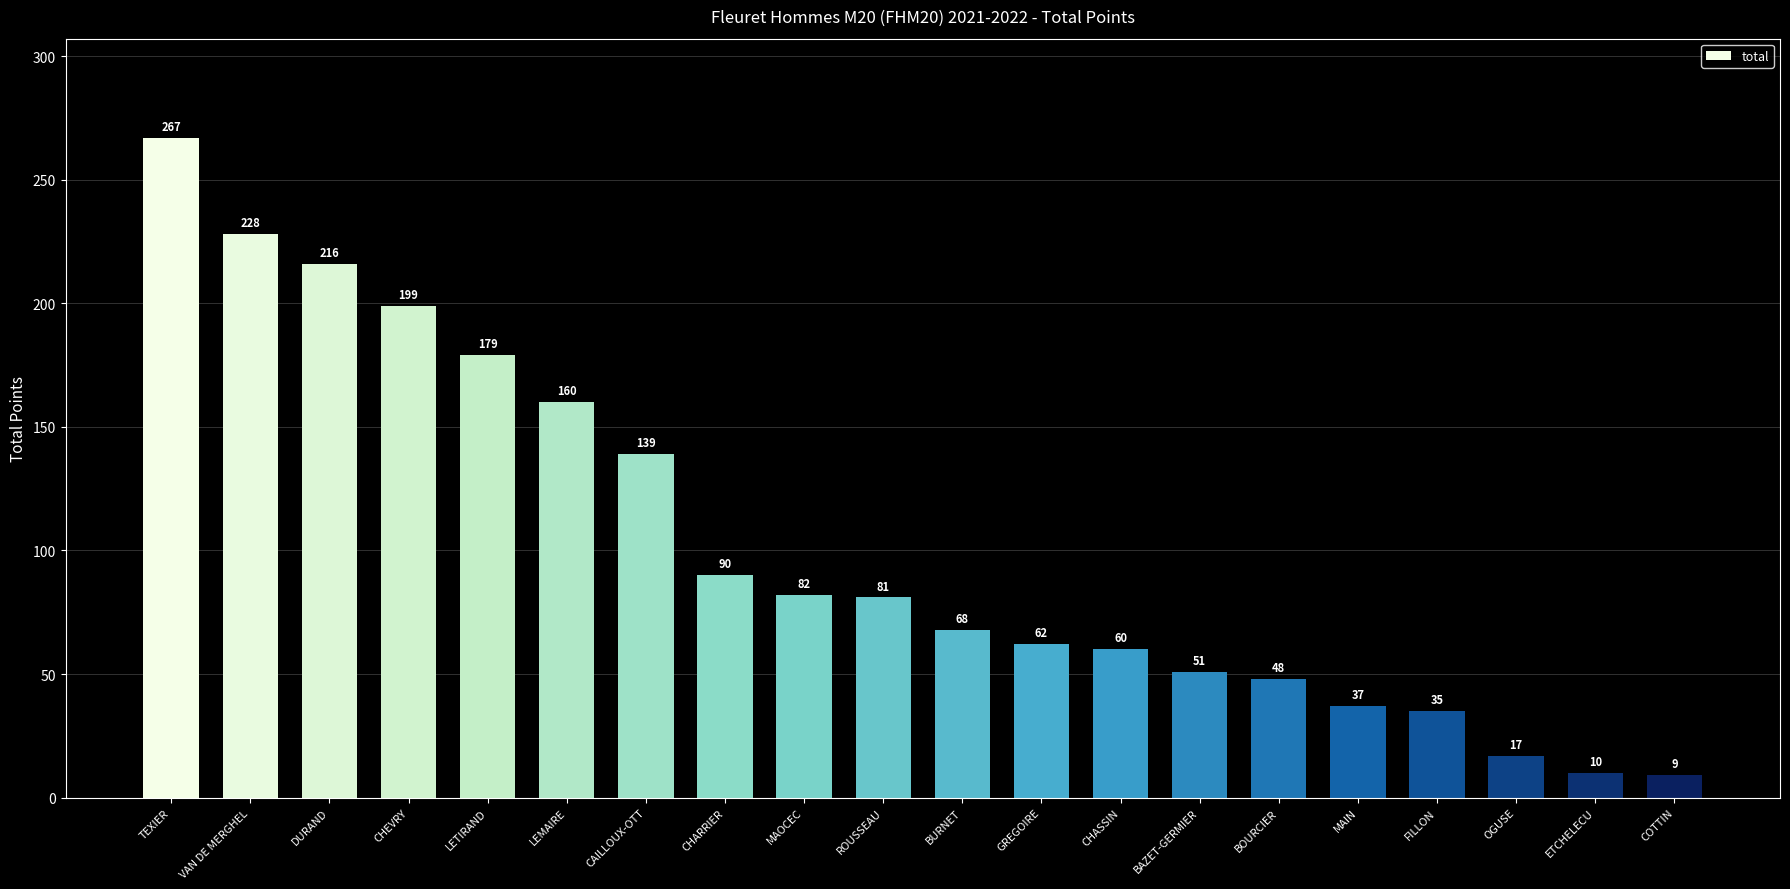

Reading left to right, extract all data points from this chart.

TEXIER=267	VAN DE MERGHEL=228	DURAND=216	CHEVRY=199	LETIRAND=179	LEMAIRE=160	CAILLOUX-OTT=139	CHARRIER=90	MAOCEC=82	ROUSSEAU=81	BURNET=68	GREGOIRE=62	CHASSIN=60	BAZET-GERMIER=51	BOURCIER=48	MAIN=37	FILLON=35	OGUSE=17	ETCHELECU=10	COTTIN=9